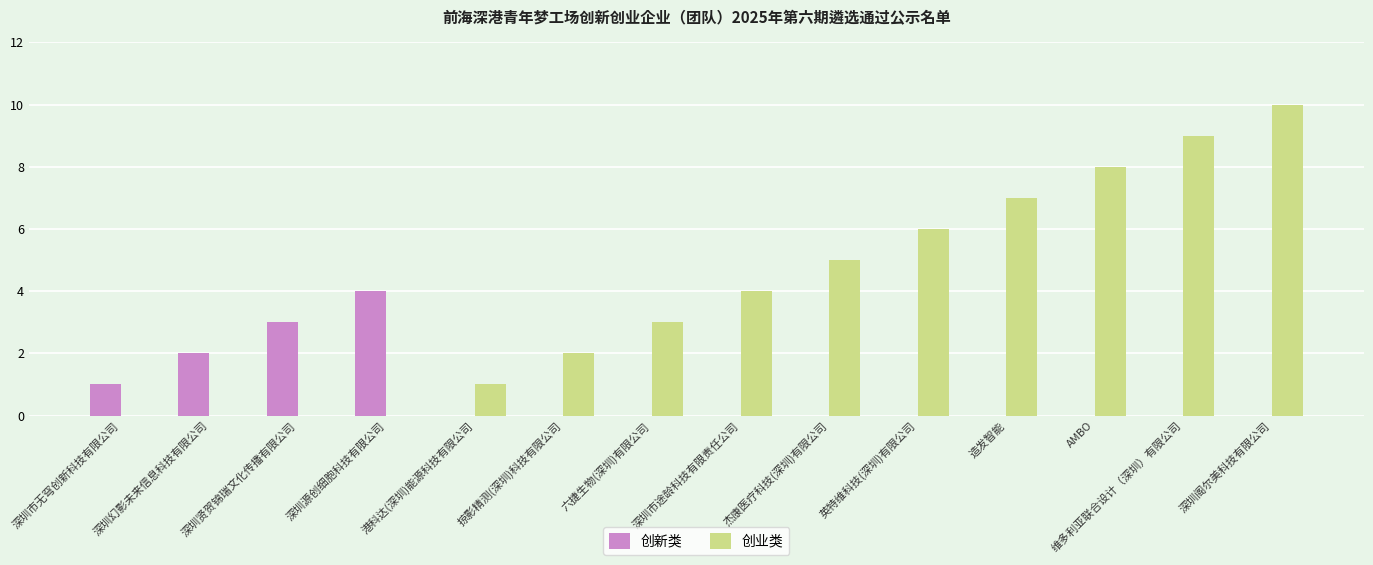

Is the value of 创业类 at 深圳贤贺锦瑞文化传播有限公司 greater than the value of 创新类 at 深圳贤贺锦瑞文化传播有限公司?

No